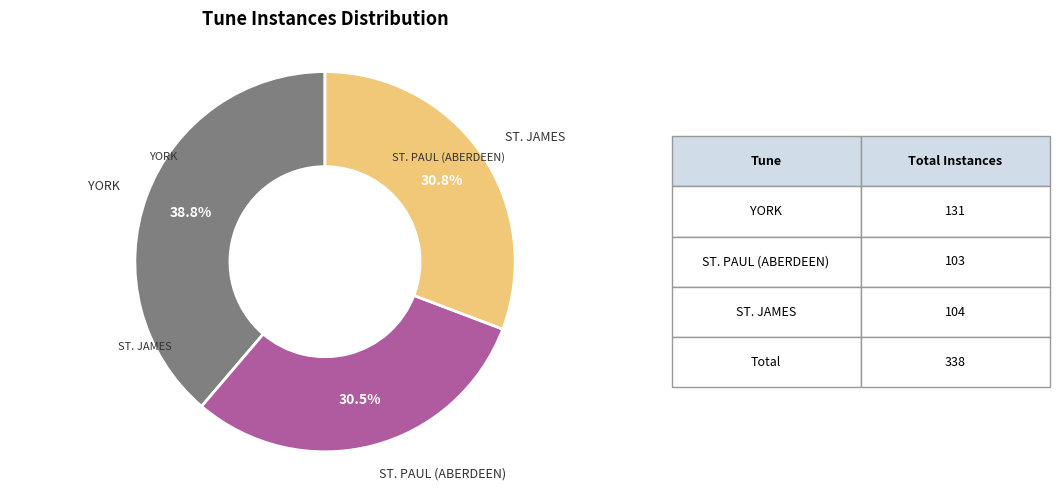

Does ST. JAMES account for over 50% of the chart?

No